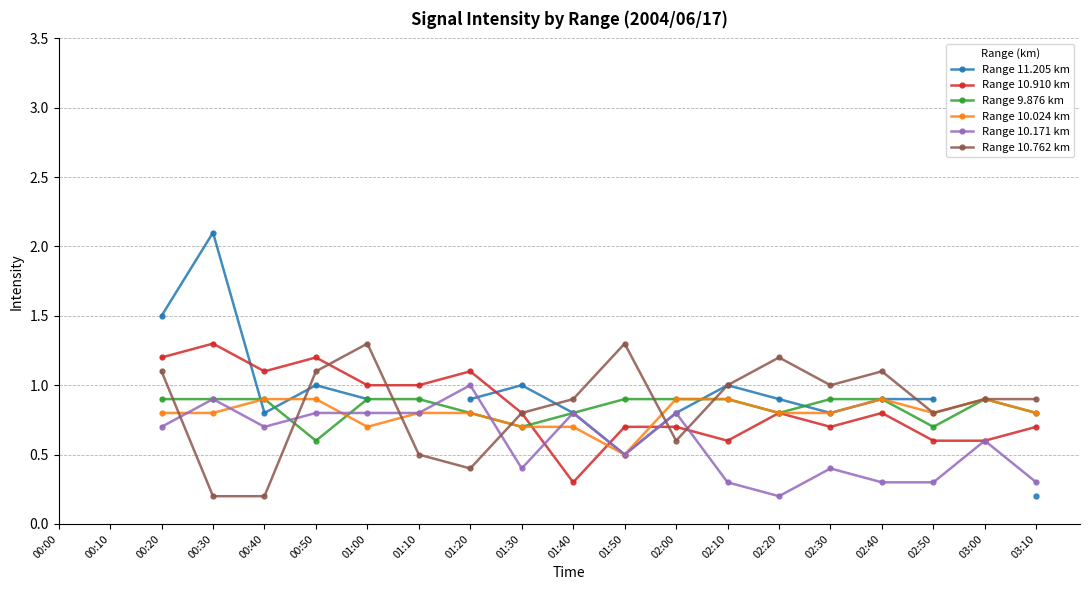

At which category does Range 10.171 km reach its first local valley?

00:40